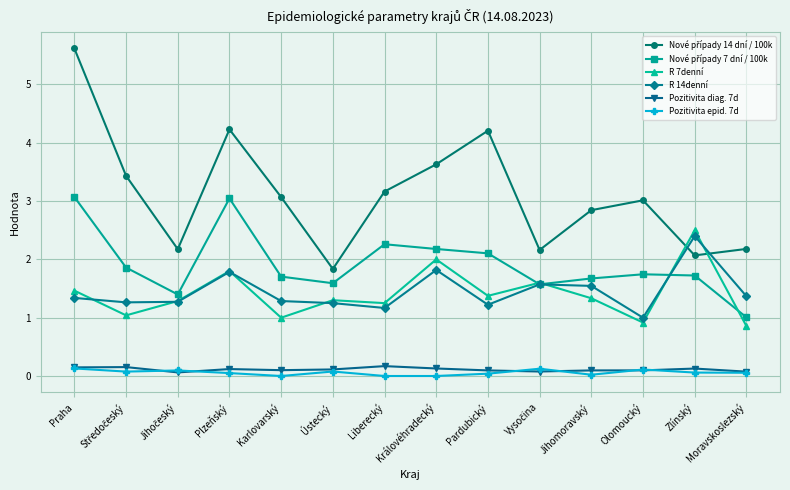

The value of R 7denní at Olomoucký is 0.9. True or false?

True